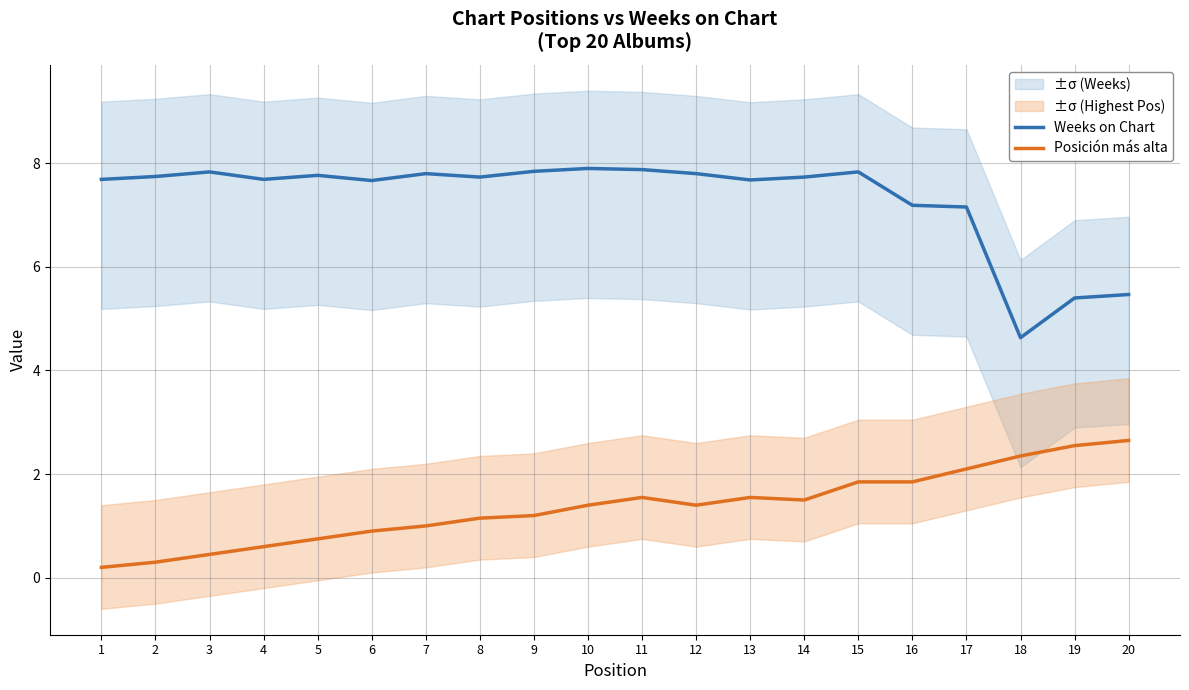

Is the value of Weeks on Chart at 4 greater than the value of Posición más alta at 3?

Yes